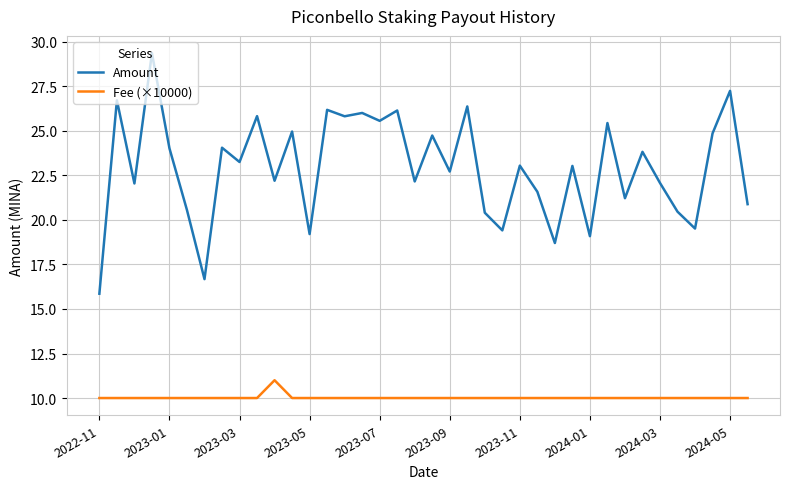

In Fee (×10000), how many points are higher than both neighbors (excluding endpoints)?

1